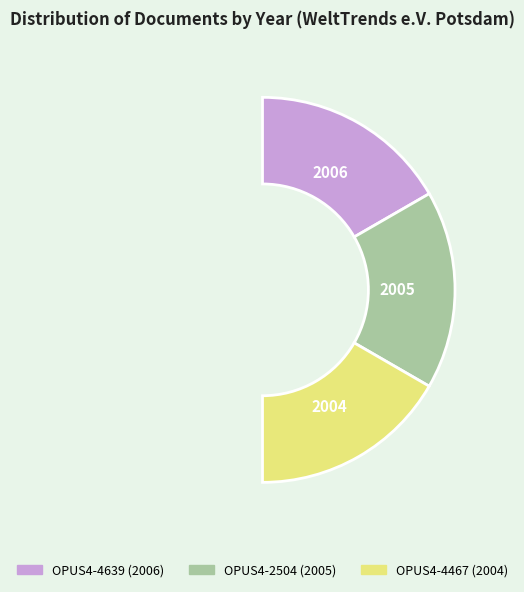

Rank the categories by value from highest to lowest.

OPUS4-4639, OPUS4-2504, OPUS4-4467